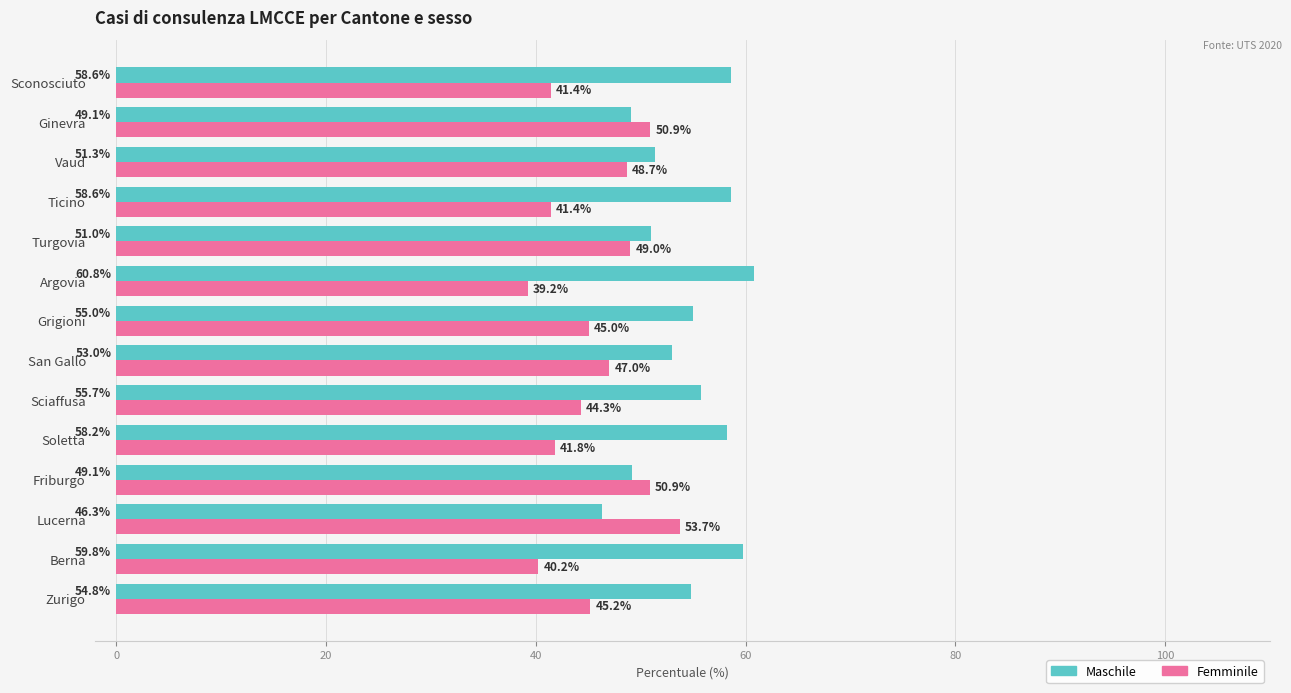

How many values in the Femminile series are below 45?

6